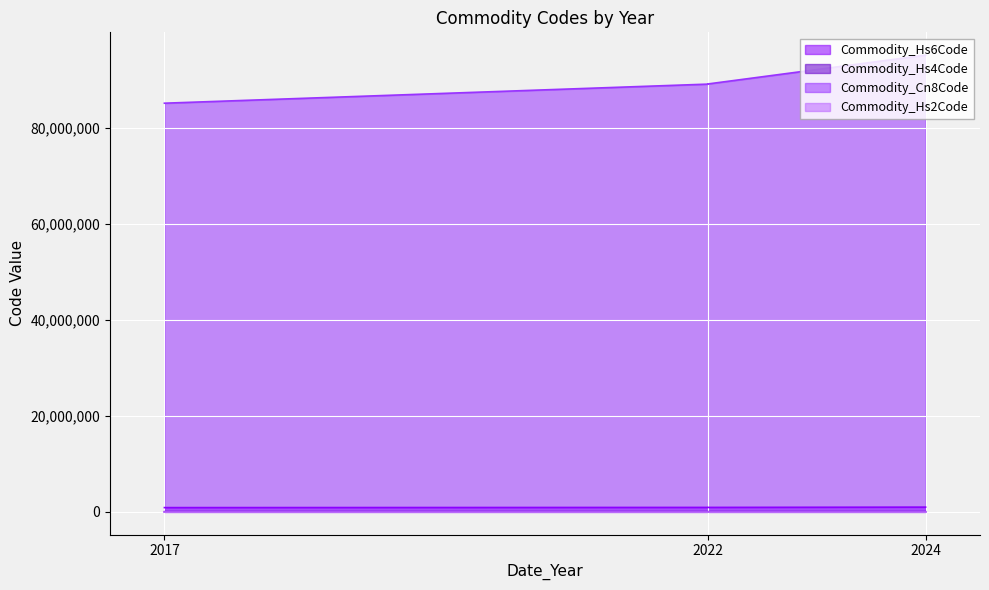

At which label does Commodity_Cn8Code first exceed 89079000?

2024